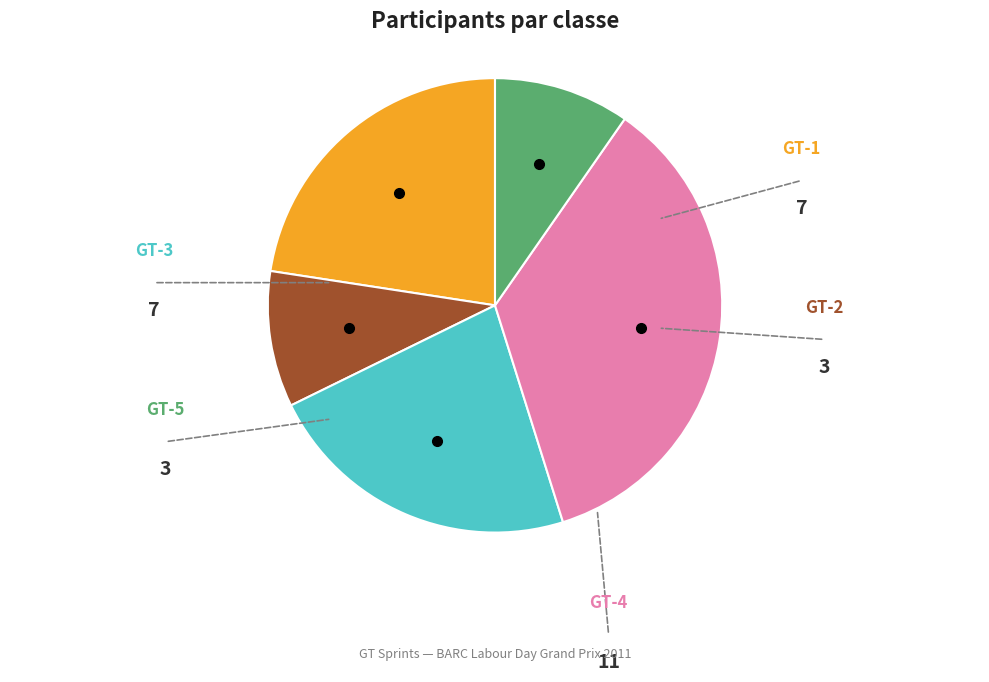

Does any single category account for the majority?

No